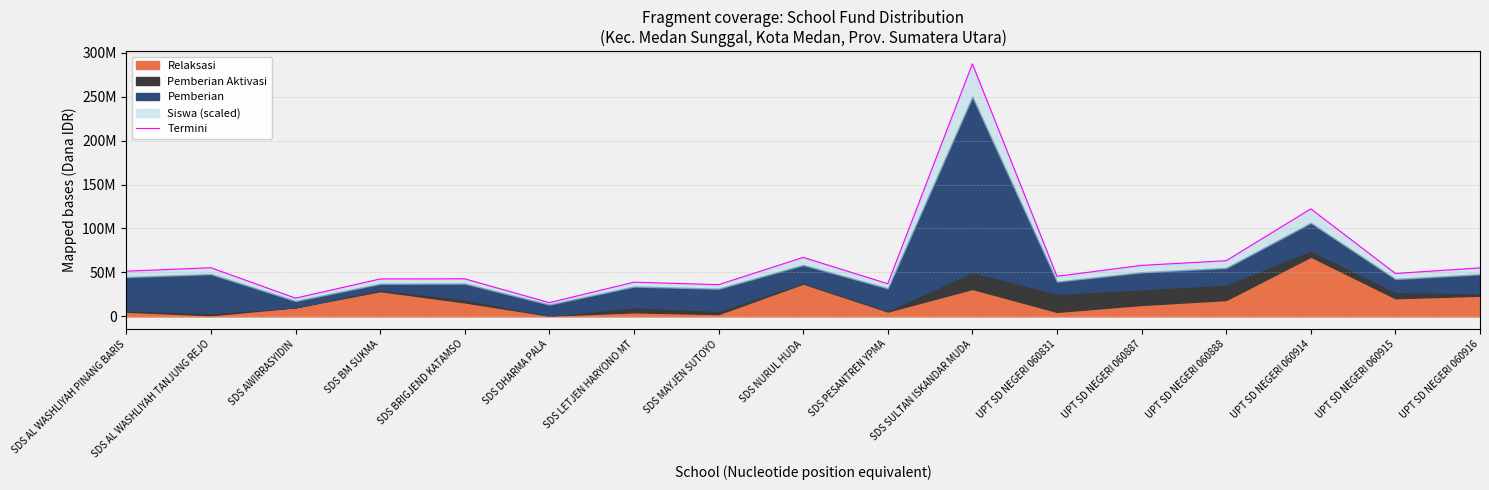

How many points are higher than both their immediate neighbors (excluding endpoints)?

6